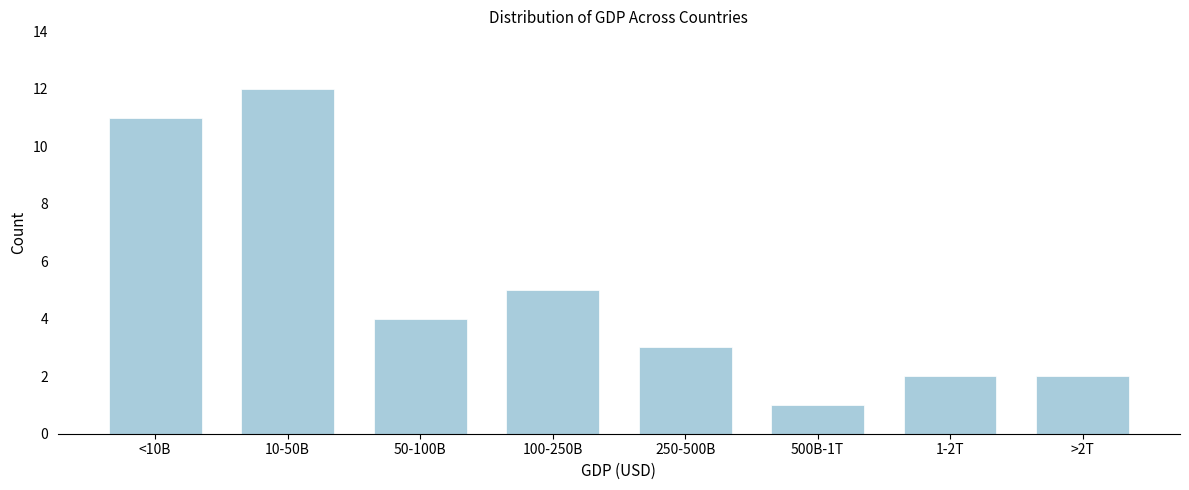

Reading left to right, what are all the values shown in this chart?

<10B=11	10-50B=12	50-100B=4	100-250B=5	250-500B=3	500B-1T=1	1-2T=2	>2T=2